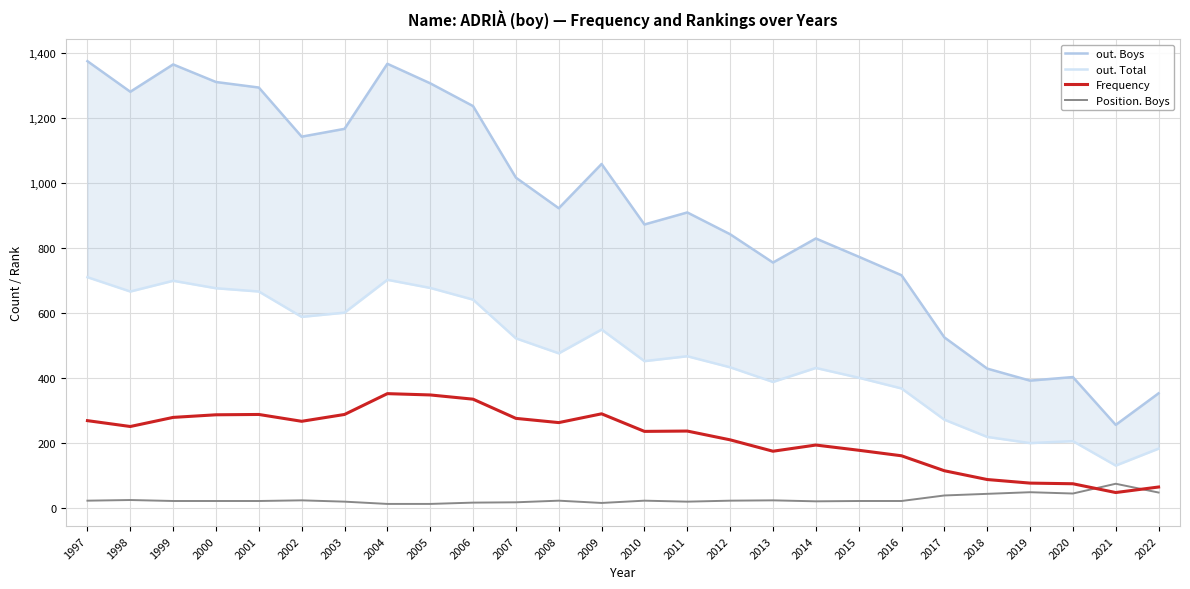

What is the value of the out. Total point at the 1st from the left?

710